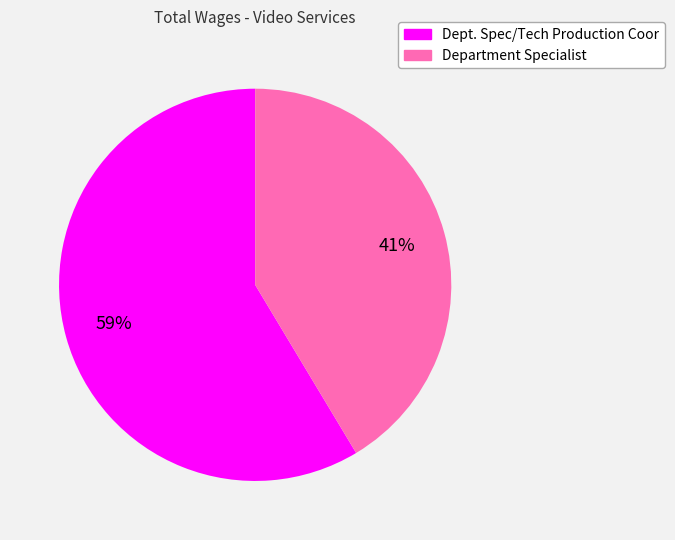

What is the majority slice?

Dept. Spec/Tech Production Coor